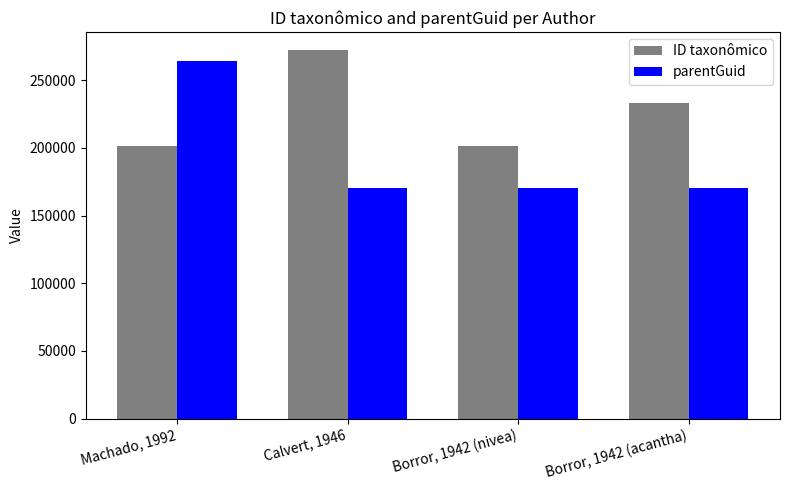

What is the sum of all ID taxonômico values?

908099